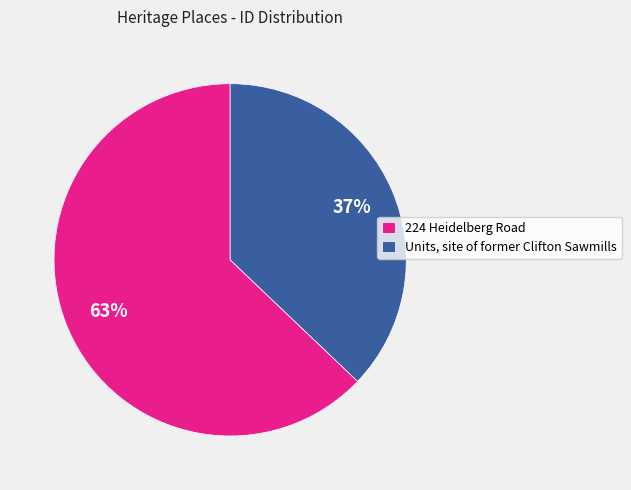

Which slice is the largest?

224 Heidelberg Road